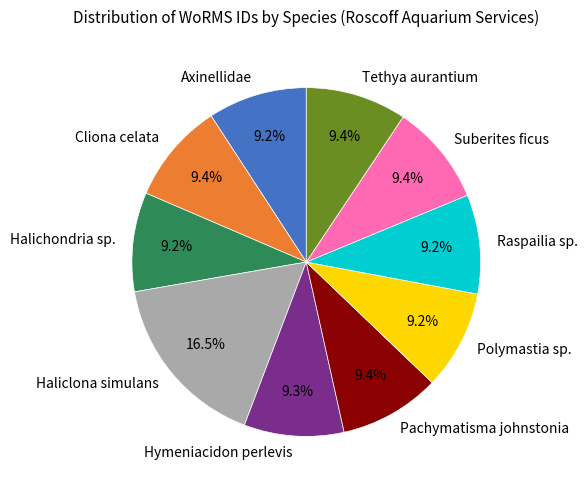

What portion of the pie excludes Hymeniacidon perlevis?

90.7%